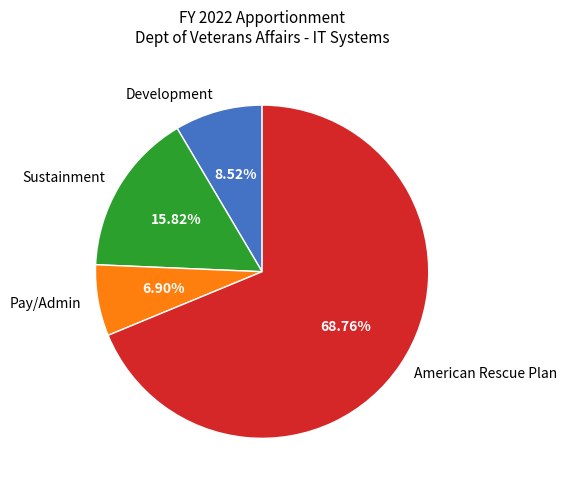

To the nearest percent, what is the difference between the largest and smallest slice percentages?

62%